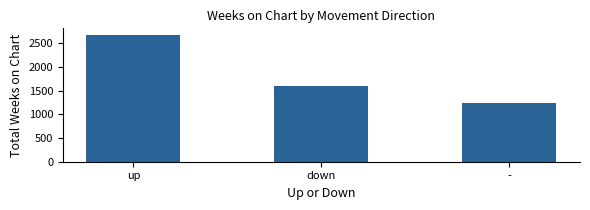

Does the chart contain stacked bars?

No